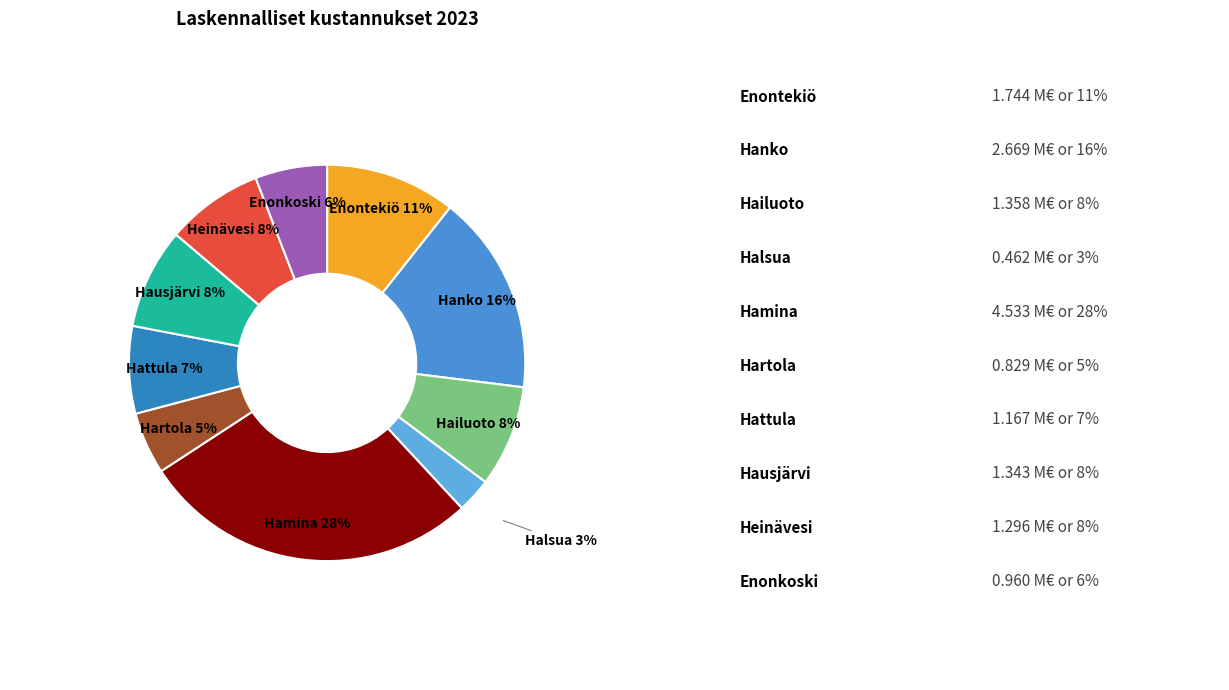

Combined, do Hailuoto and Enontekiö account for over 50%?

No